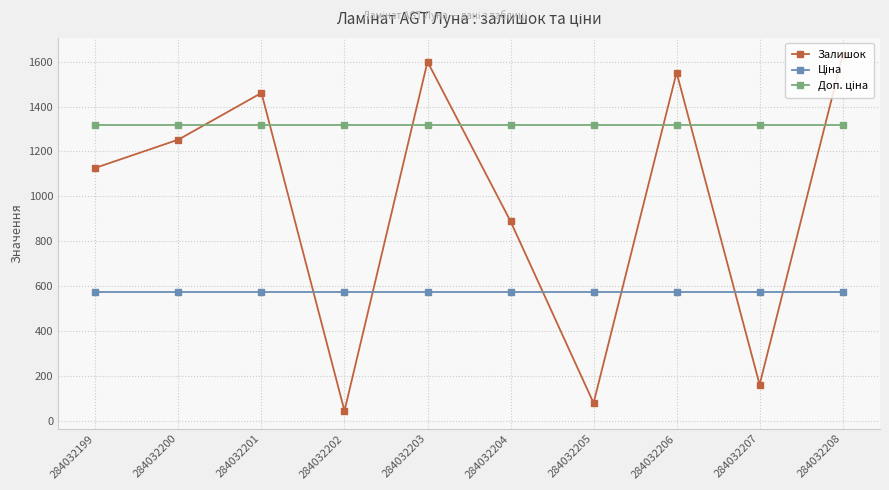

What is the difference between the highest and lowest values at 284032205?

1237.7